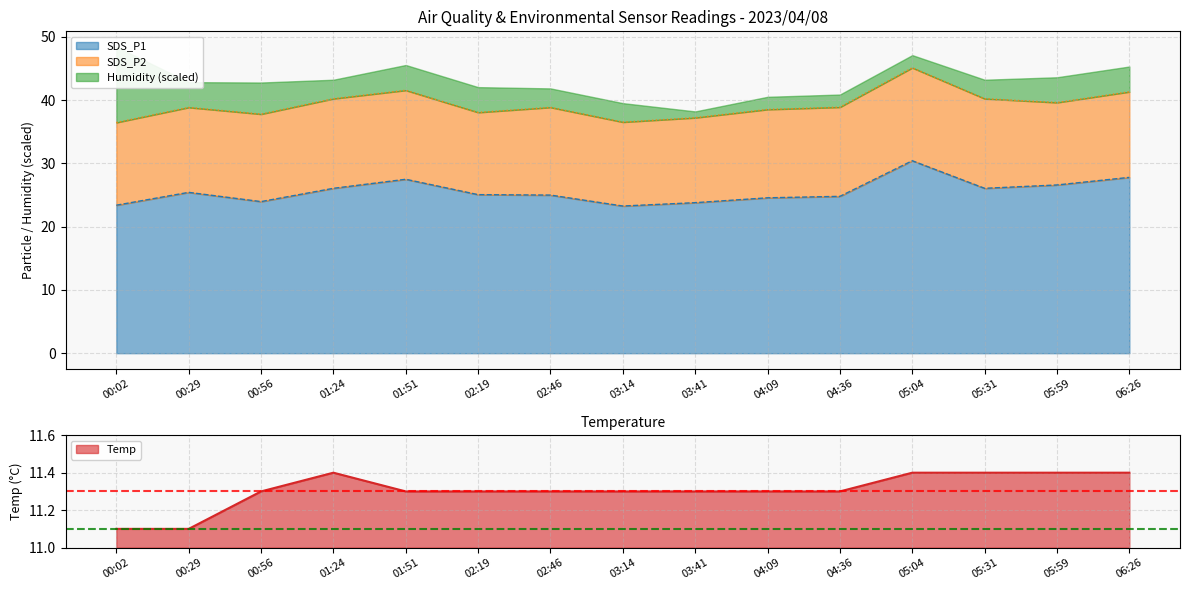

True or false: SDS_P1 has a value of 27.5 at 01:51.

True